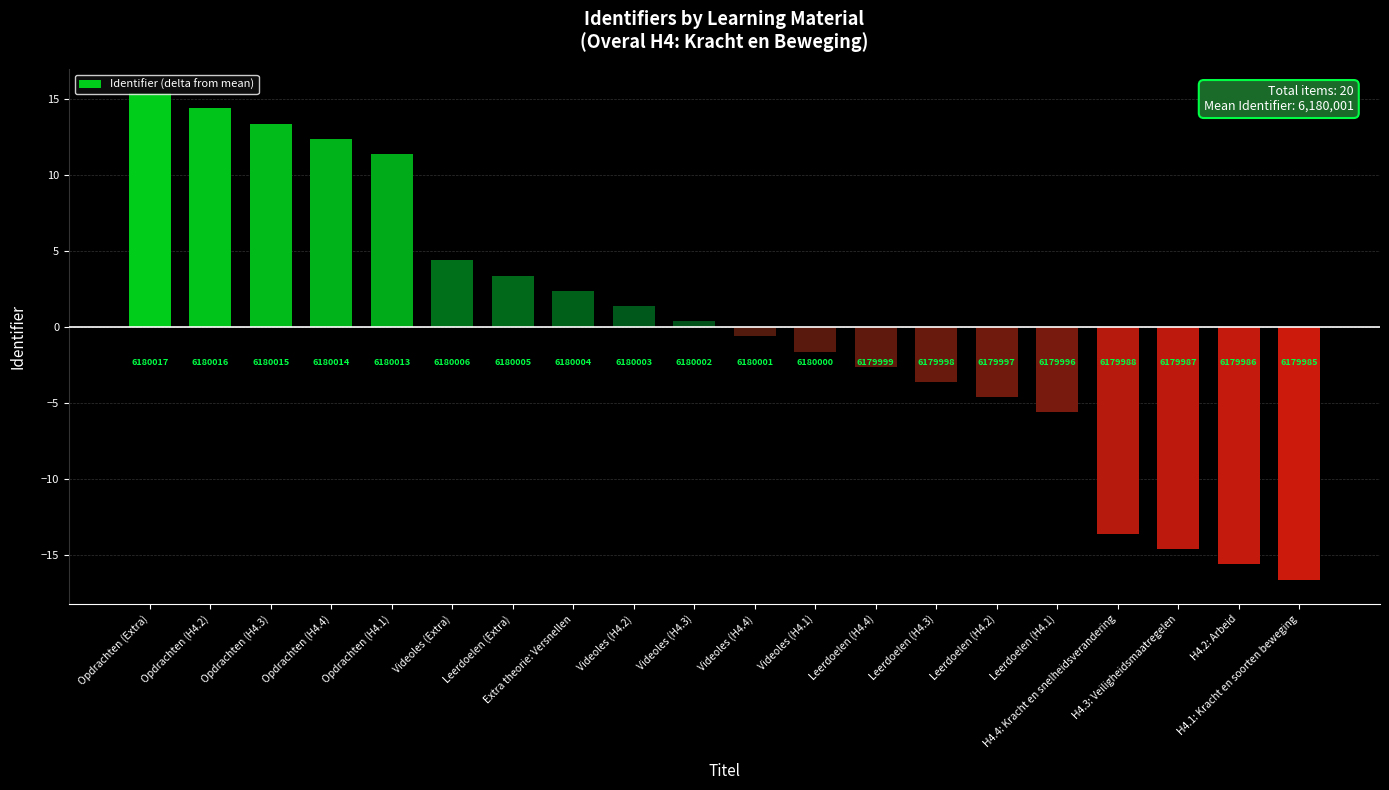

What is the difference between the values at Videoles (Extra) and Opdrachten (Extra)?

11.0